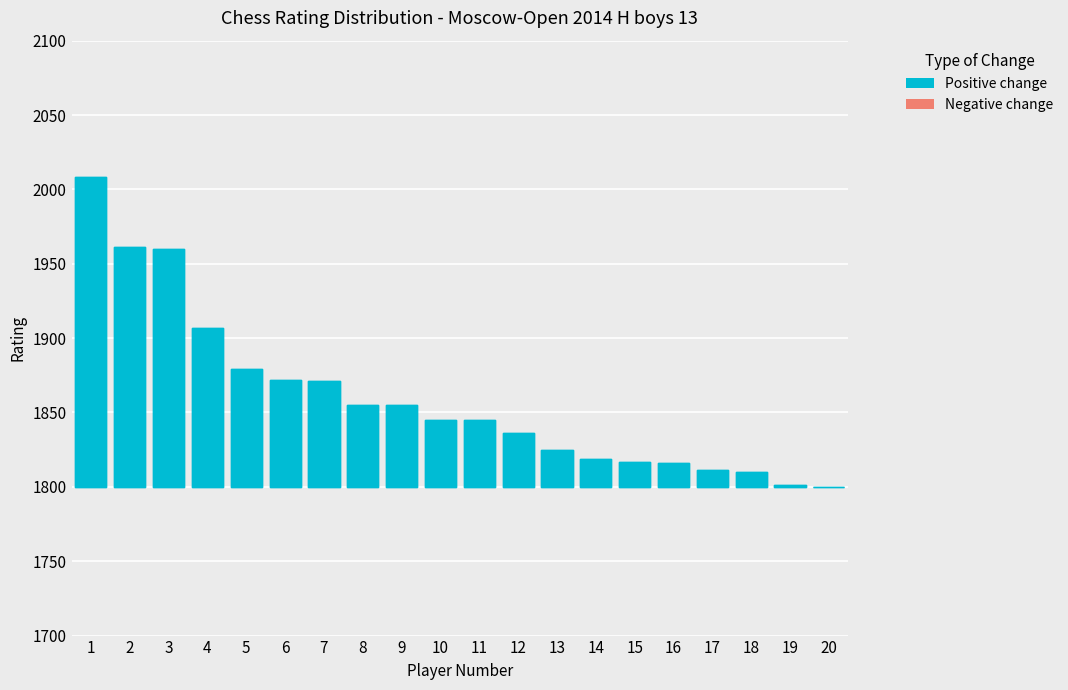

Approximately how many times larger is the value at 8 compared to 5?

1.0